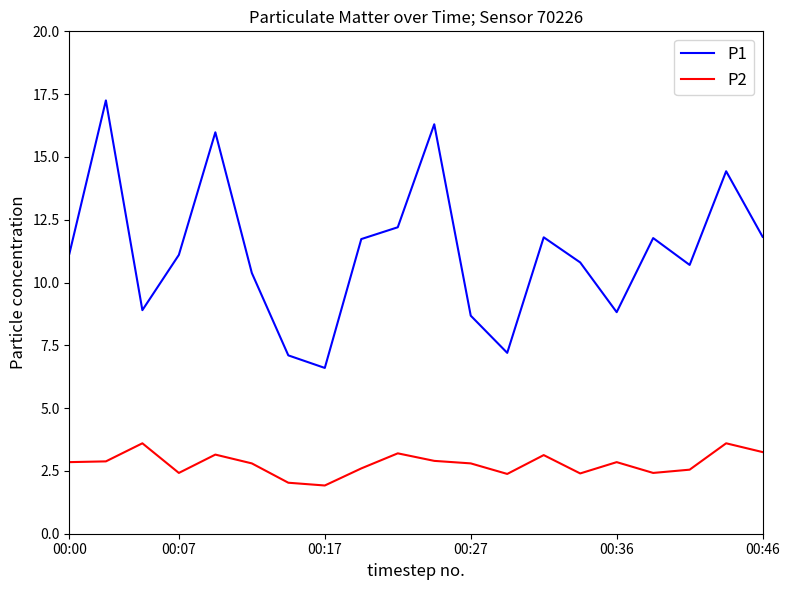

Which series has the largest range (max minus min)?

P1